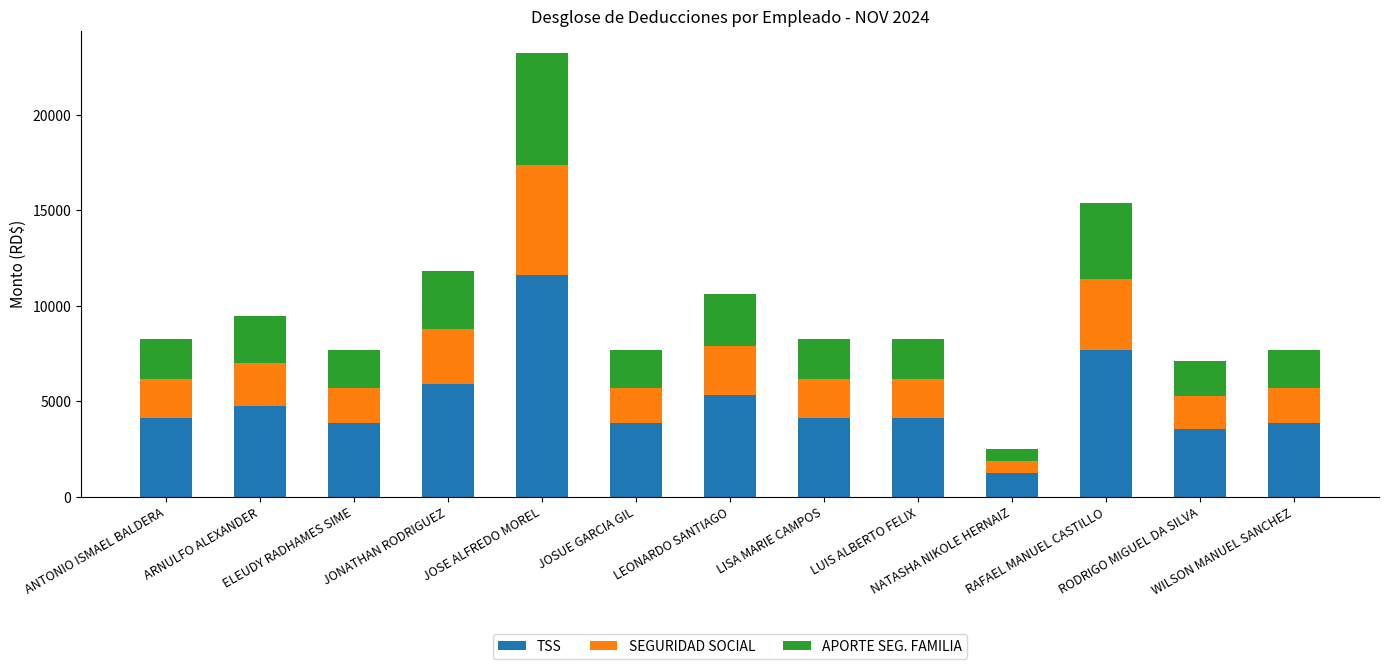

What is the lowest value of the TSS series?

1241.1